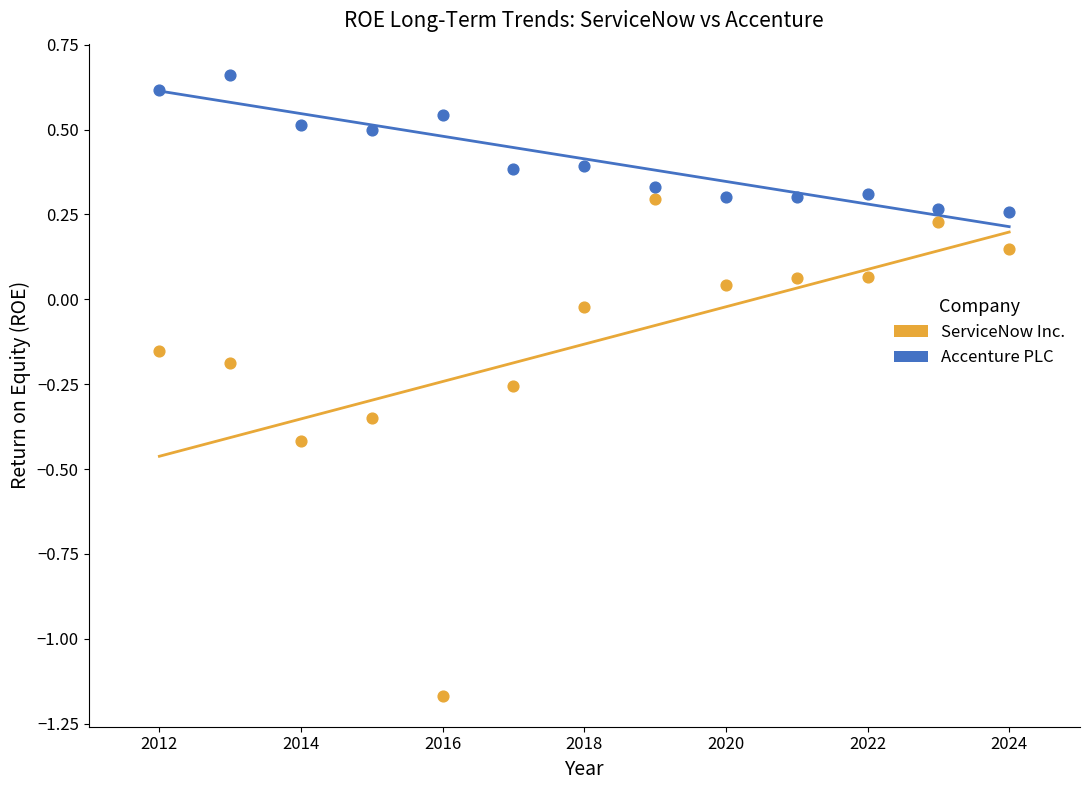

Which series has the largest Y range (max minus min)?

ServiceNow Inc.